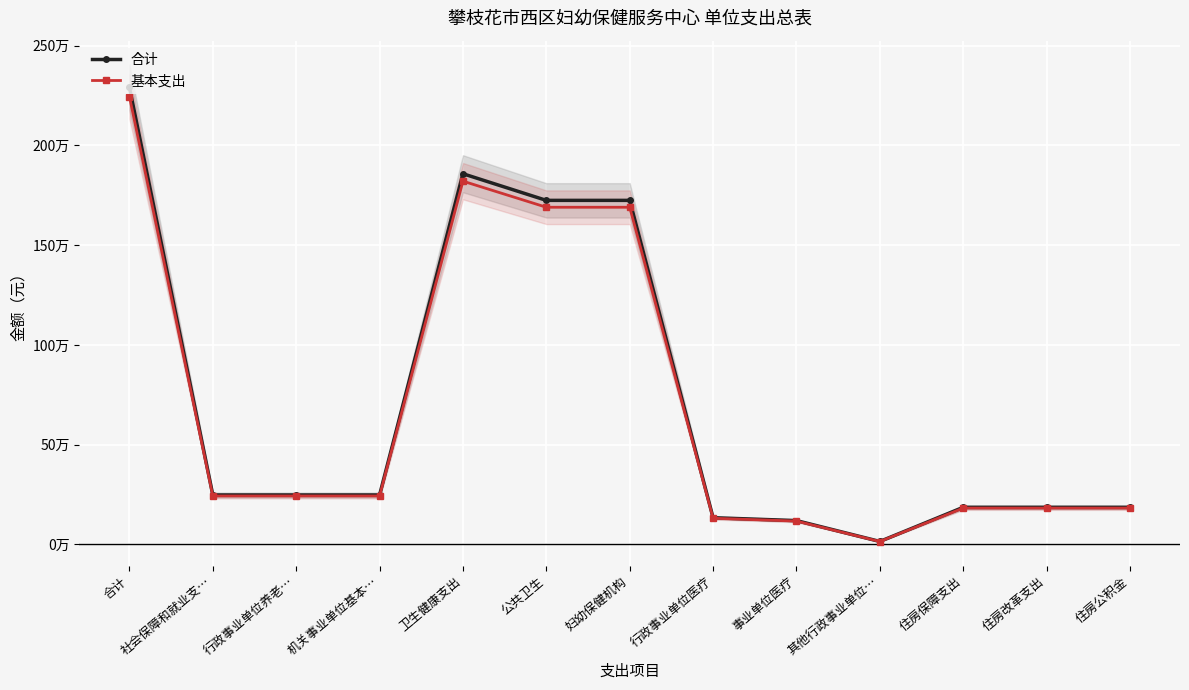

List the labels in order of 合计 value, smallest first.

其他行政事业单位…, 事业单位医疗, 行政事业单位医疗, 住房保障支出, 住房改革支出, 住房公积金, 社会保障和就业支…, 行政事业单位养老…, 机关事业单位基本…, 公共卫生, 妇幼保健机构, 卫生健康支出, 合计